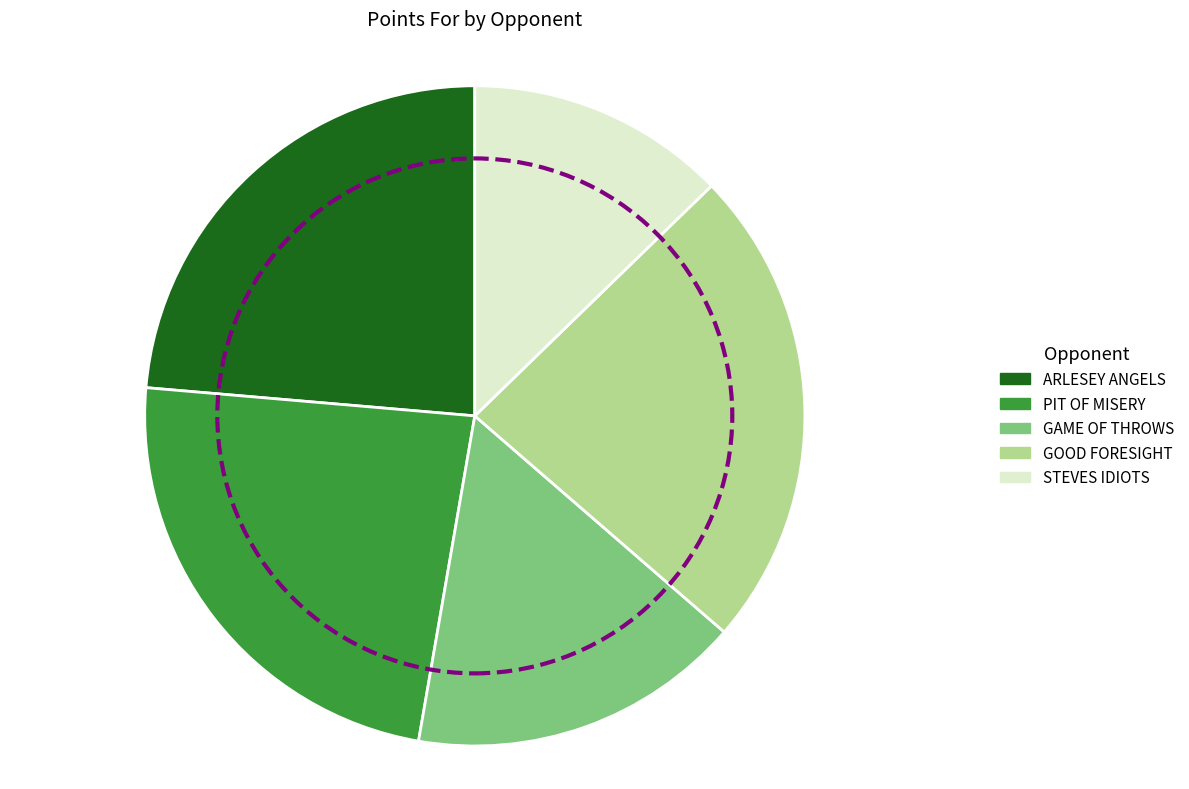

Combined, do ARLESEY ANGELS and STEVES IDIOTS account for over 50%?

No